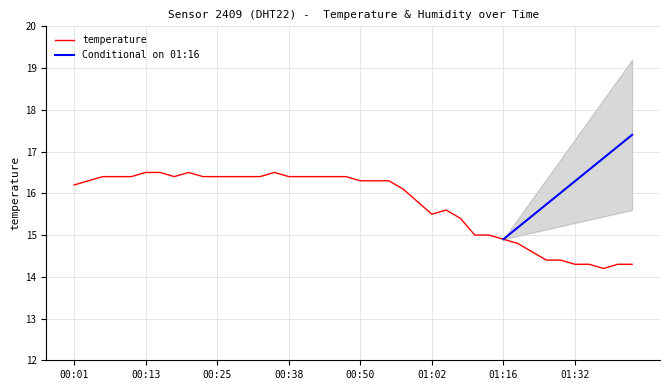

How many data points are less than 16?

16